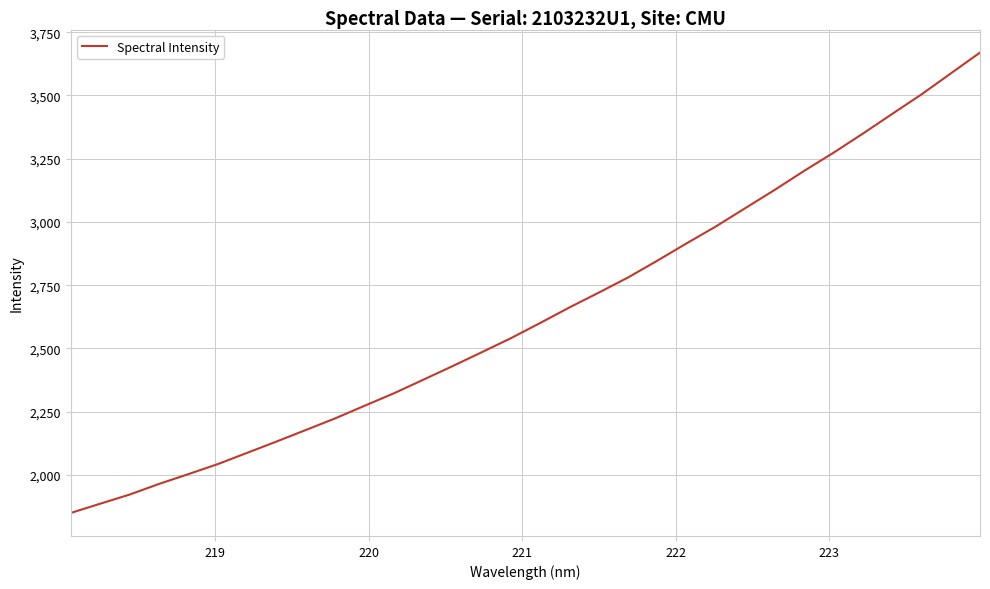

What is the greatest value displayed?

3669.7